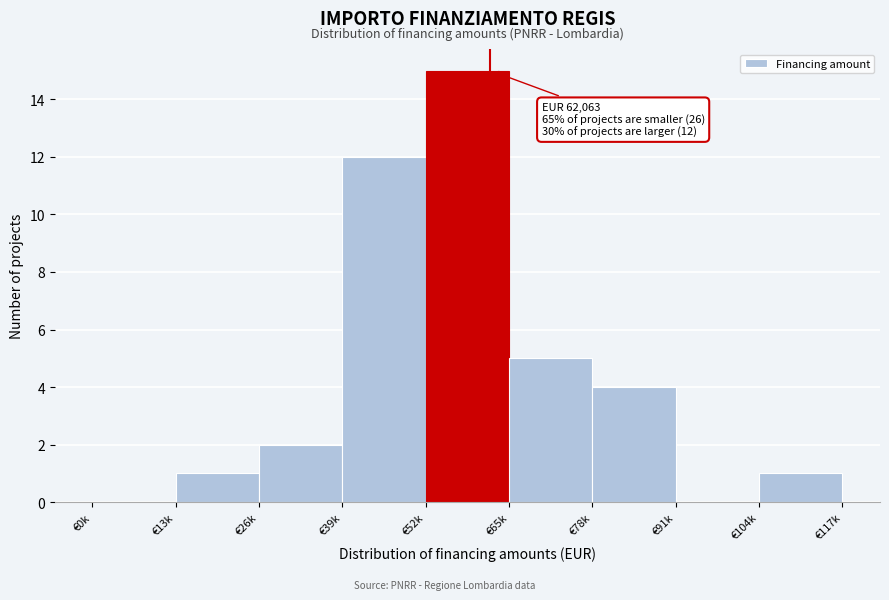

Reading right to left, extract all data points from this chart.

€104k=1	€91k=0	€78k=4	€65k=5	€52k=15	€39k=12	€26k=2	€13k=1	€0k=0